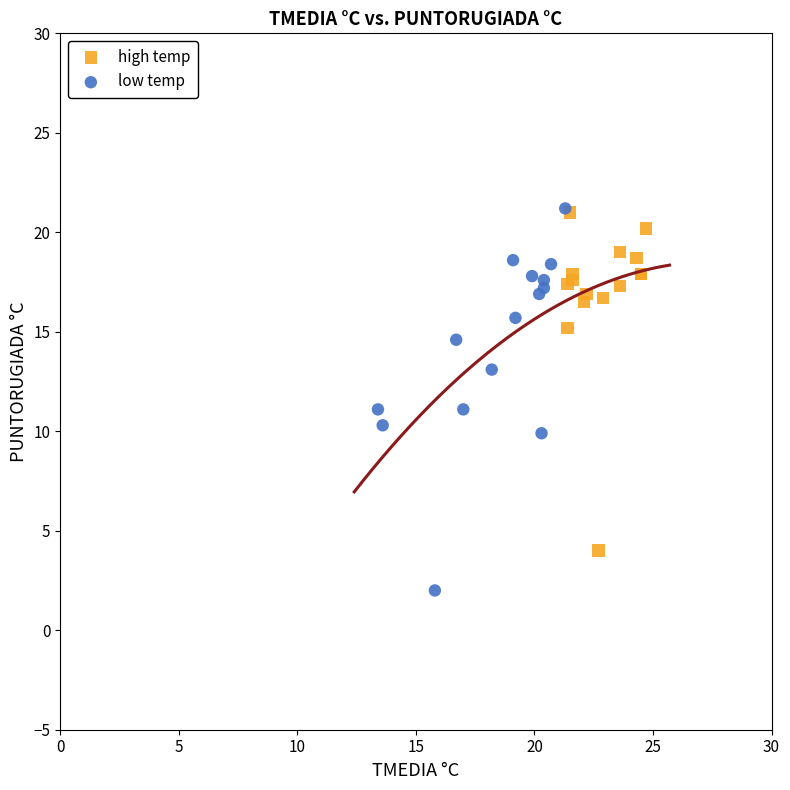

Which series reaches the minimum Y coordinate?

low temp